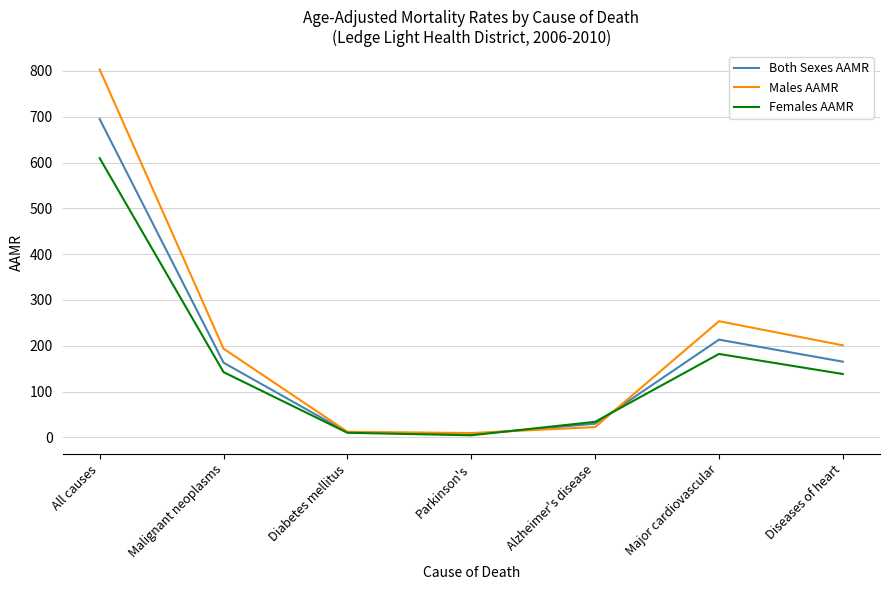

How many interior local peaks does the Females AAMR series have?

1